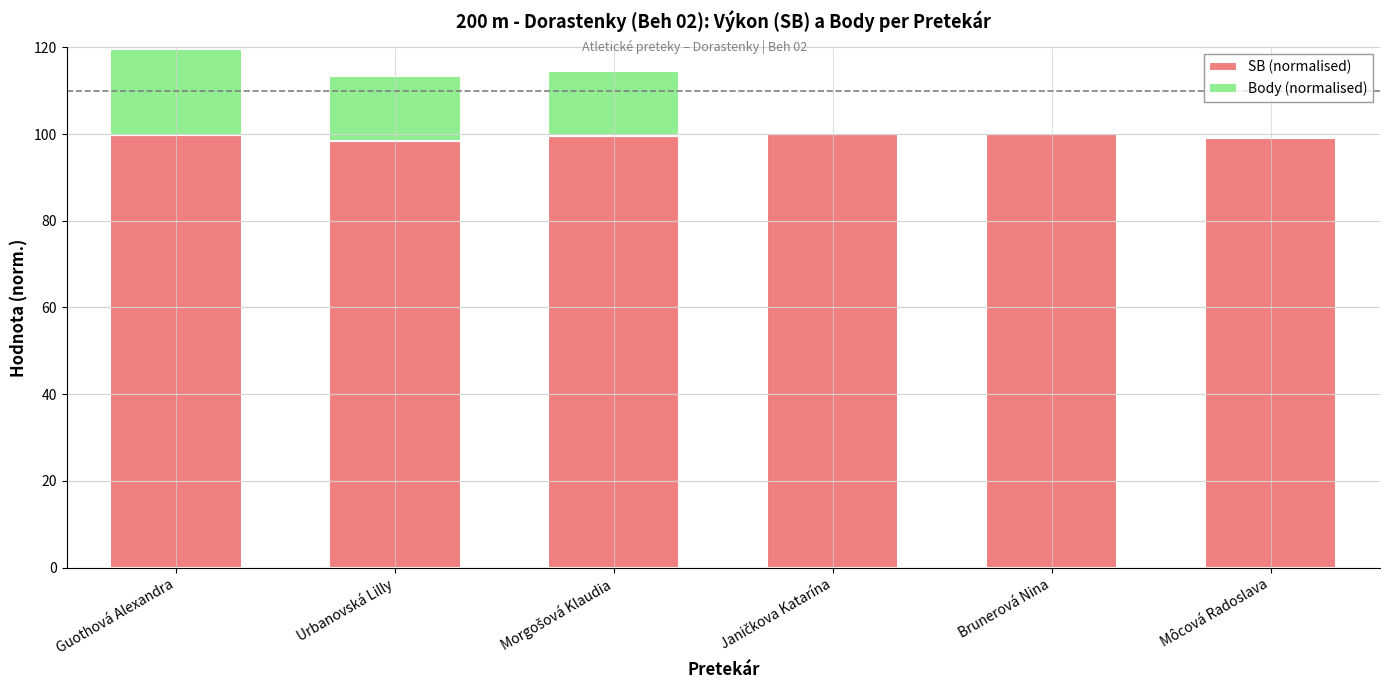

The value of SB (normalised) at Urbanovská Lilly is 38.1. True or false?

False